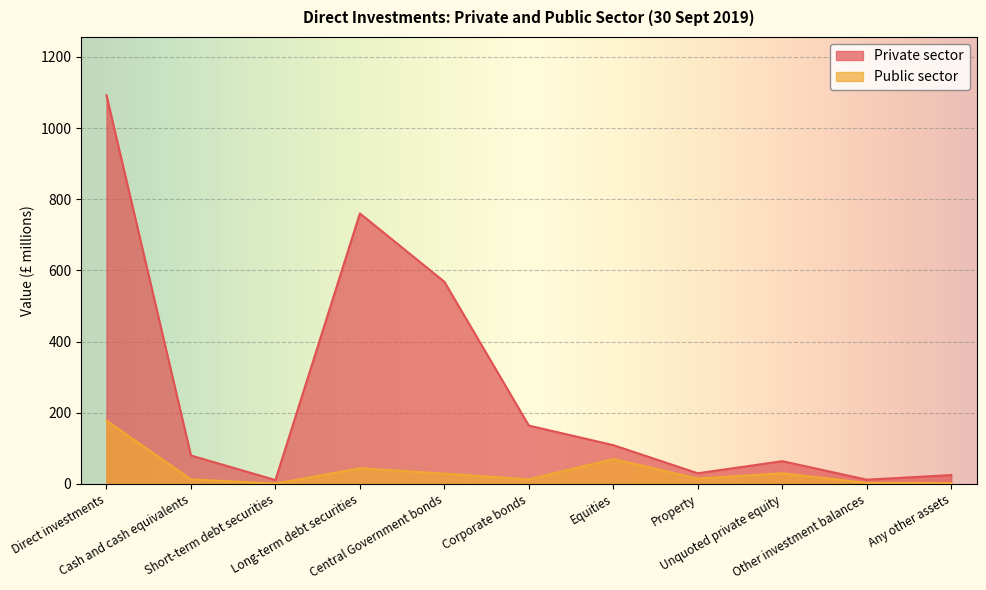

What is the smallest value displayed?

1